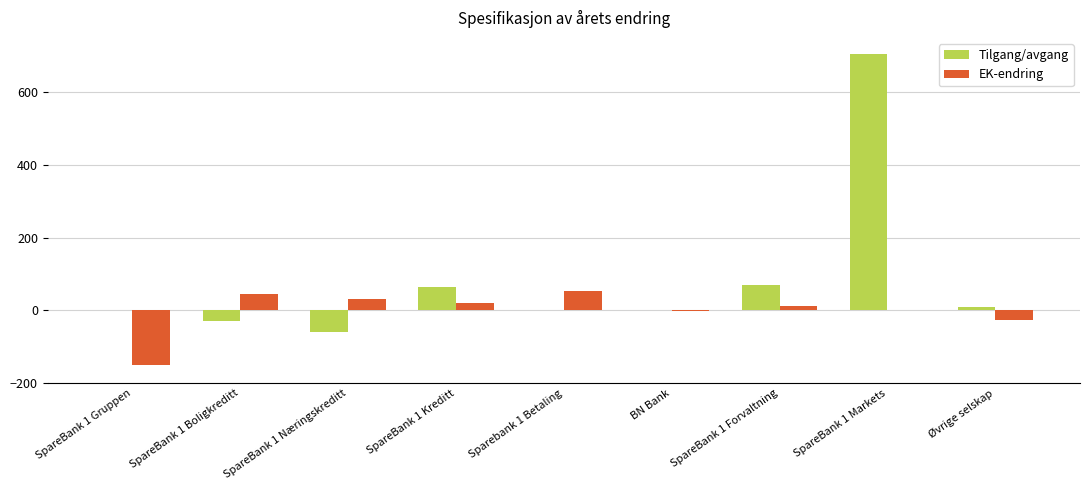

How many data points does each series have?

9